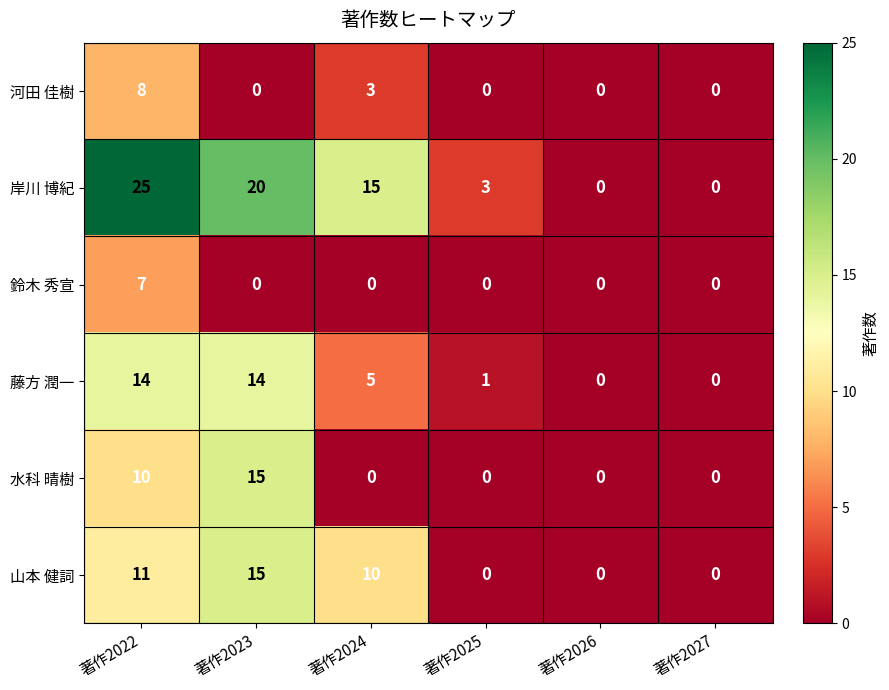

Count the 鈴木 秀宣 values in the range 0 to 1.

5